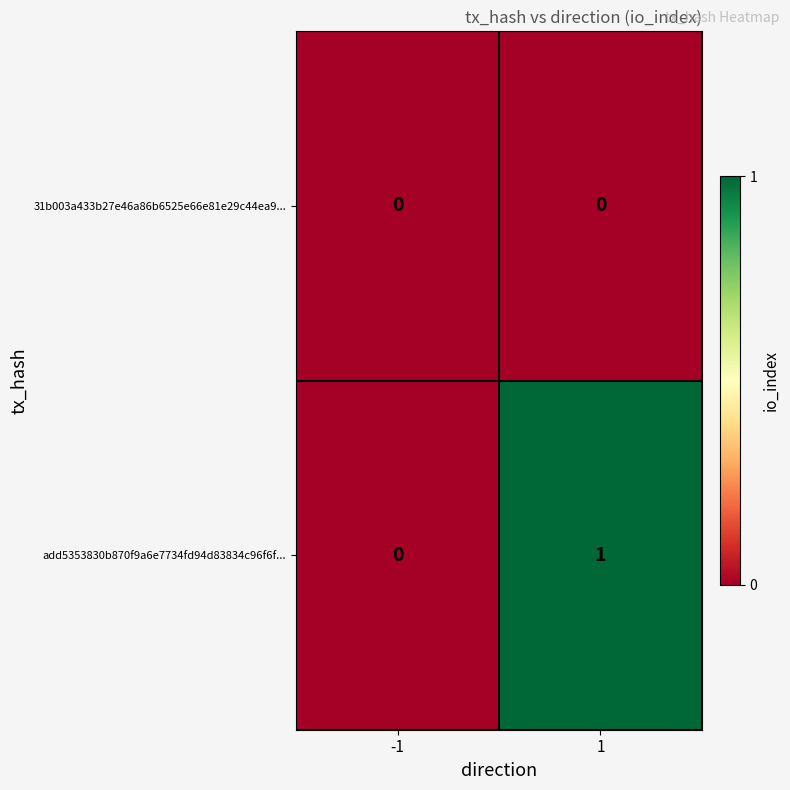

Reading left to right, list all the values displayed in this chart.

31b003a433b27e46a86b6525e66e81e29c44ea9...: -1=0	1=0
add5353830b870f9a6e7734fd94d83834c96f6f...: -1=0	1=1